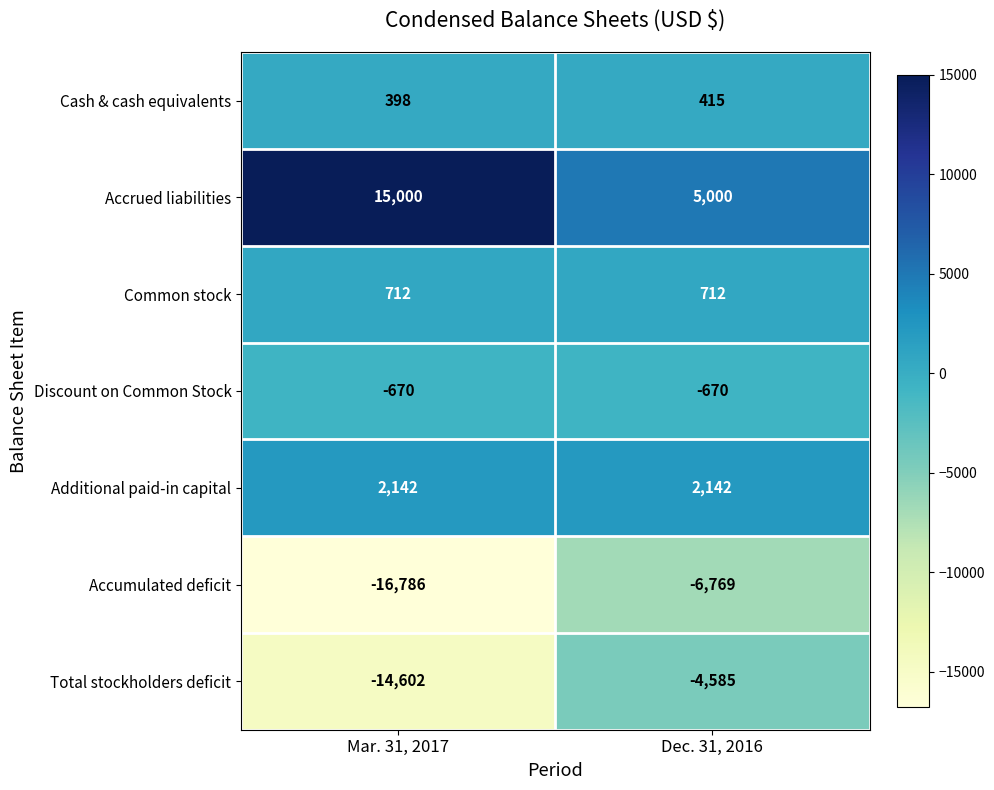

What is the difference between the maximum and minimum values in the Accrued liabilities series?

10000